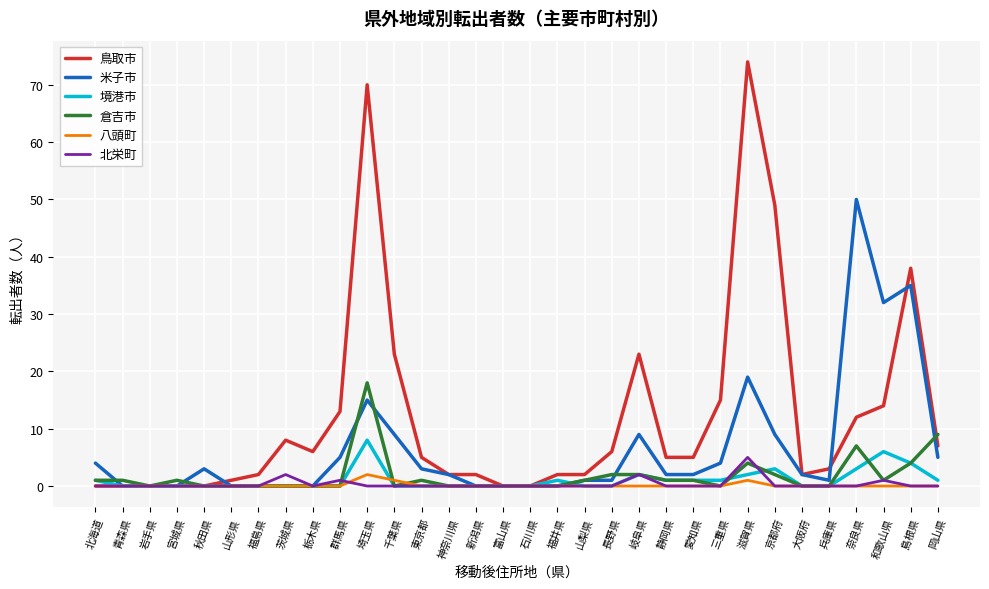

Which series has the largest total across all categories?

鳥取市